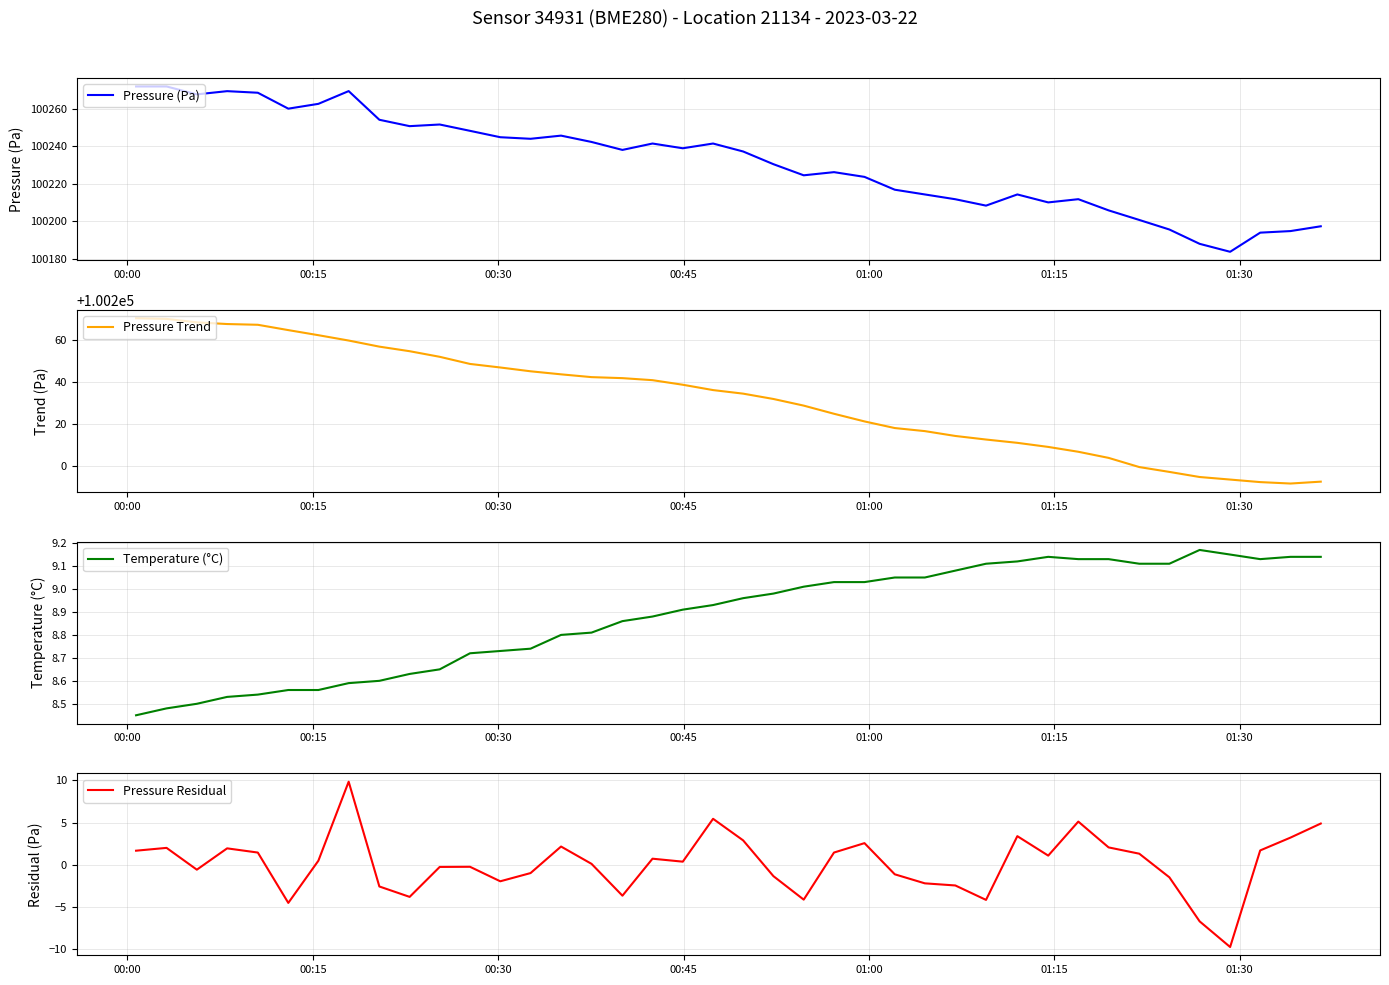

What is the lowest value of the Pressure (Pa) series?

100183.7